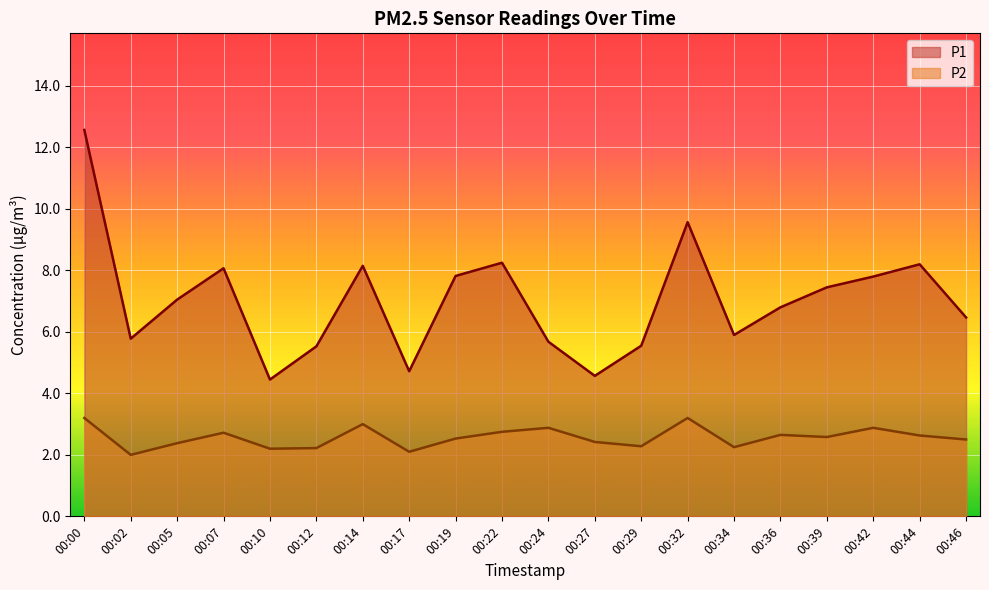

Does the chart display data point markers on the line(s)?

No